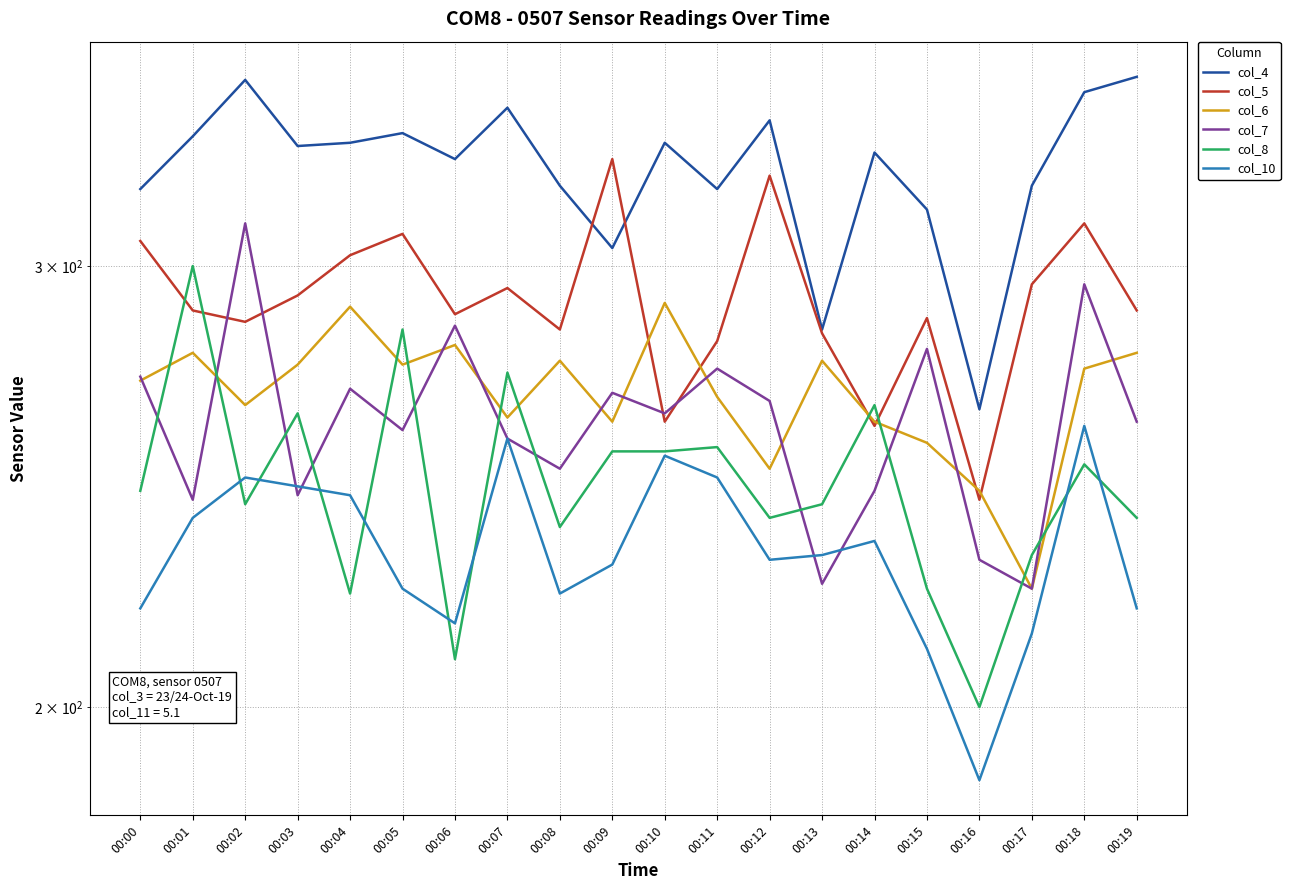

True or false: col_4 and col_6 intersect in this chart.

False